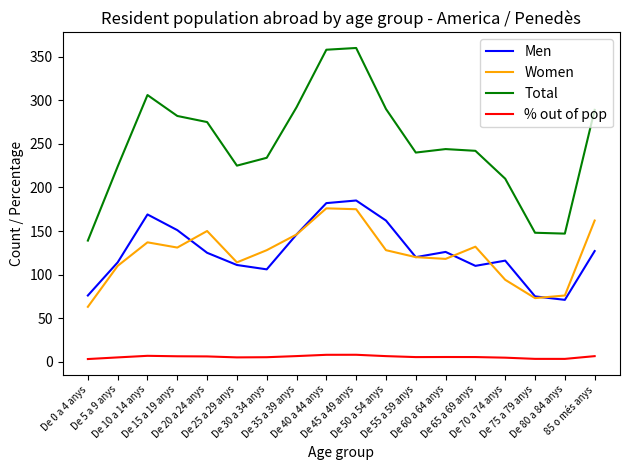

What is the greatest value displayed?

360.0